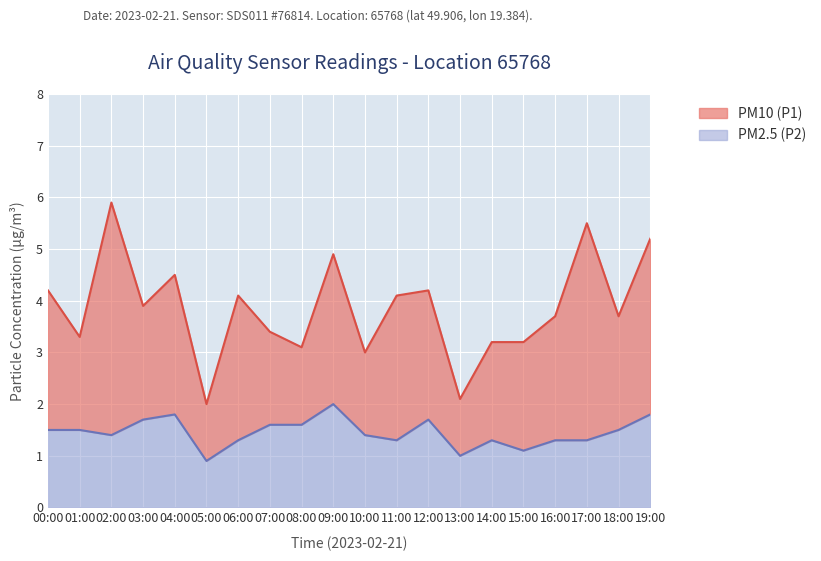

Which series has the largest range (max minus min)?

PM10 (P1)